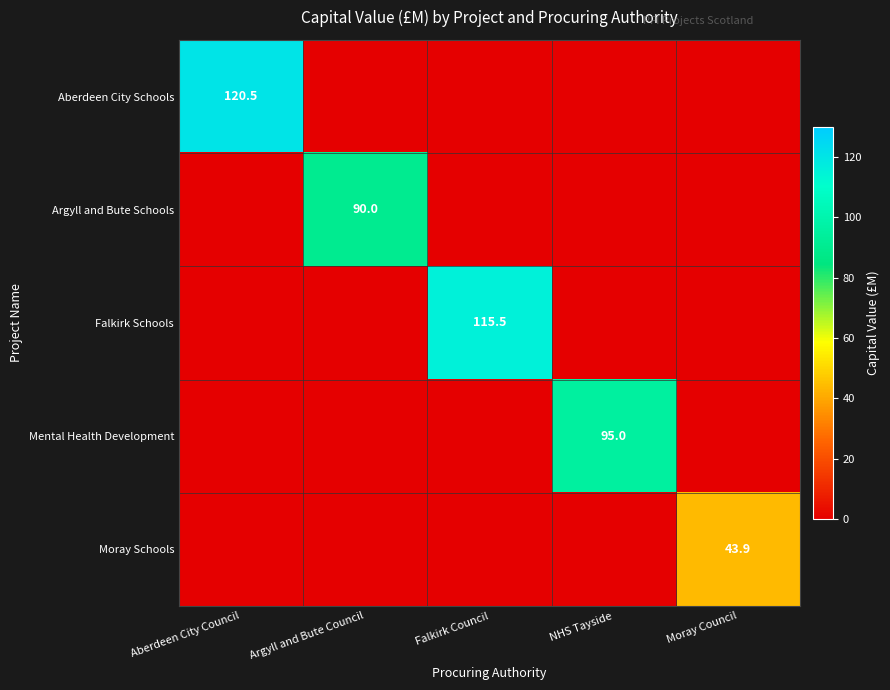

The Aberdeen City Schools series shows 78.6 at Aberdeen City Council. True or false?

False